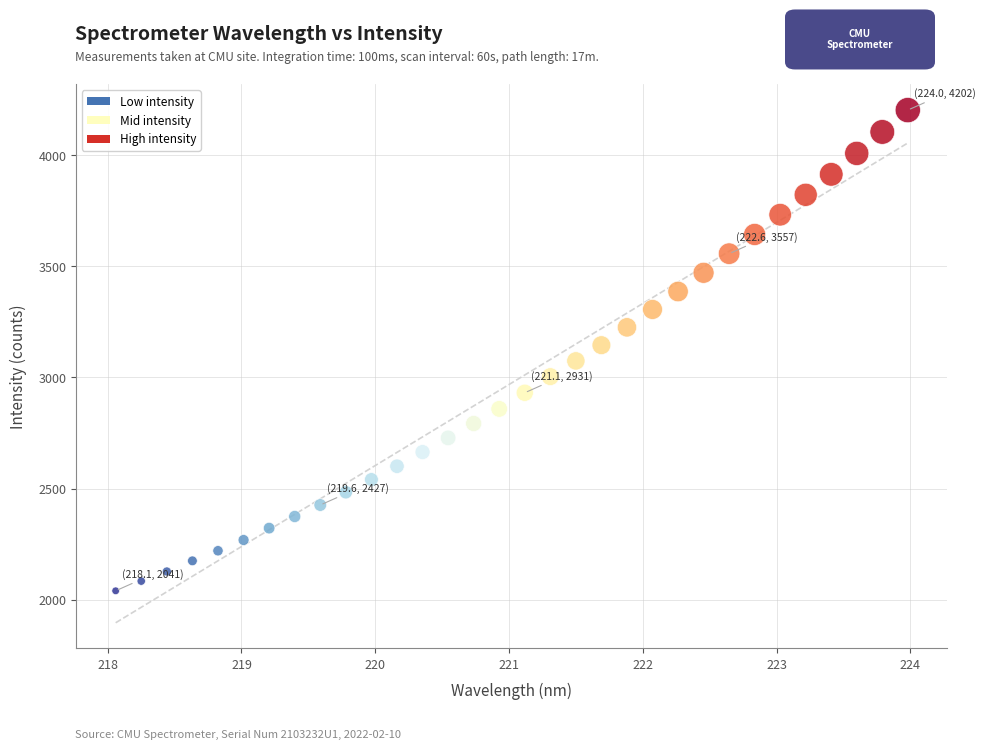

How many points are shown in the scatter plot?

32